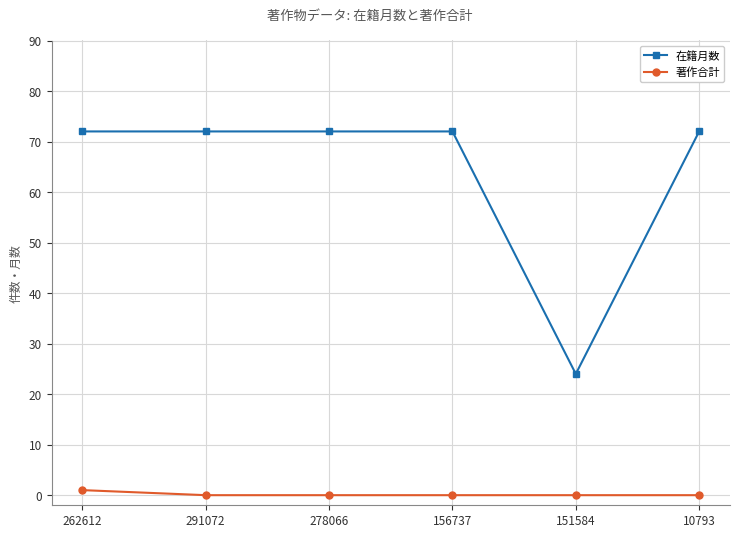

True or false: 在籍月数 and 著作合計 cross at least once.

False